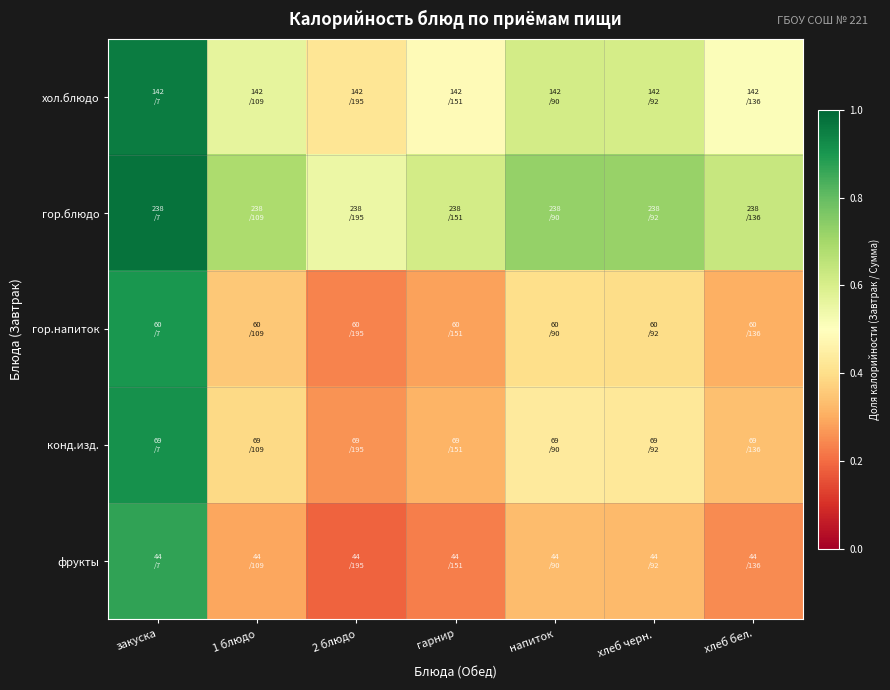

Rank the series at напиток from highest to lowest value.

гор.блюдо, хол.блюдо, конд.изд., гор.напиток, фрукты